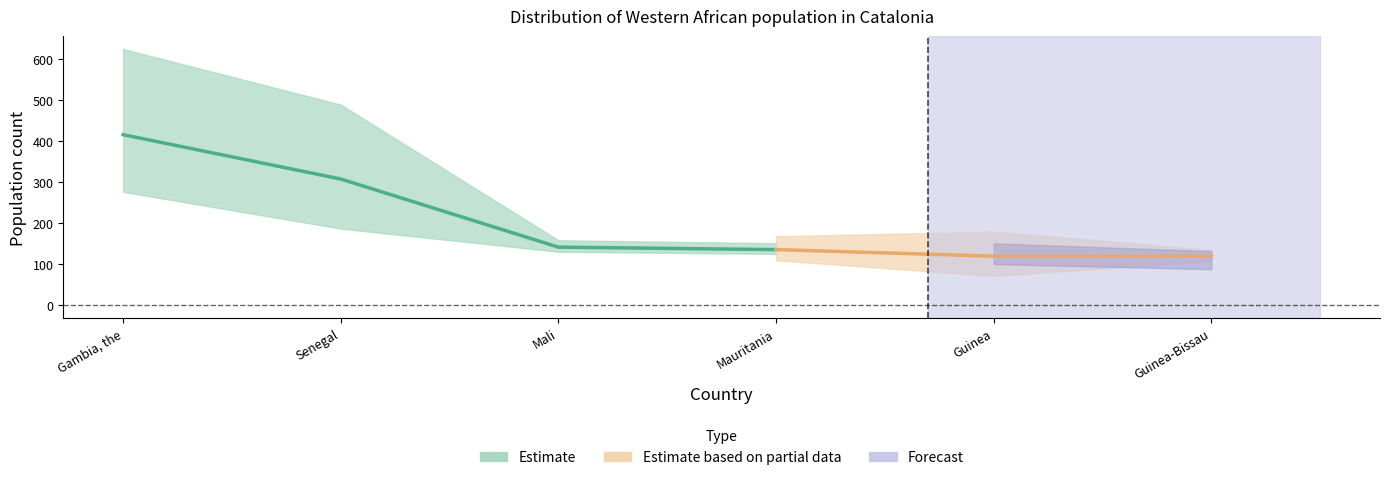

The value of Men at Senegal is 308. True or false?

True